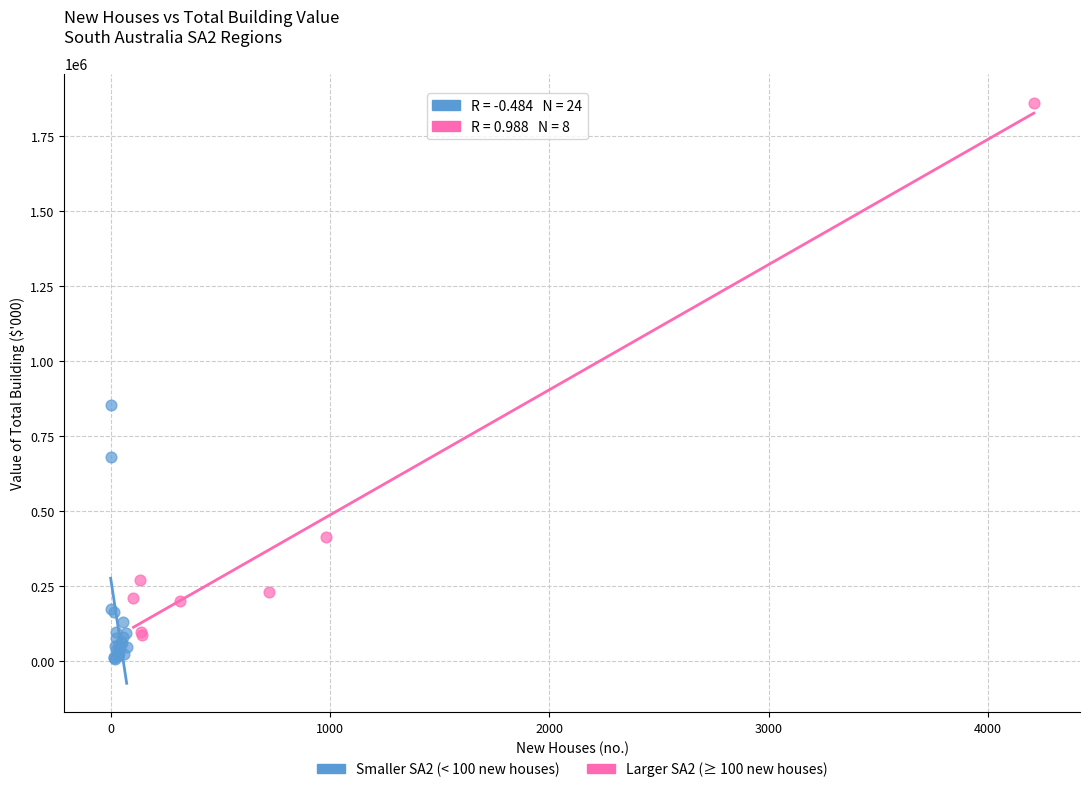

What are all the series names shown in the legend?

Smaller SA2 (< 100 new houses), Larger SA2 (≥ 100 new houses)